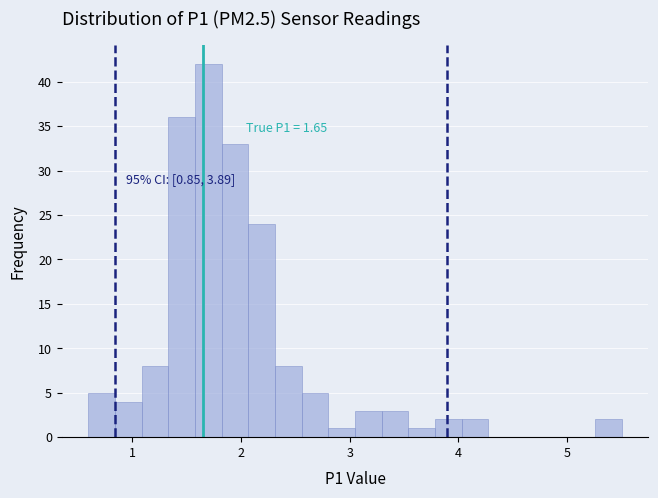

Read against the x-axis, roughly where is the centre of the tallest bar?

1.7